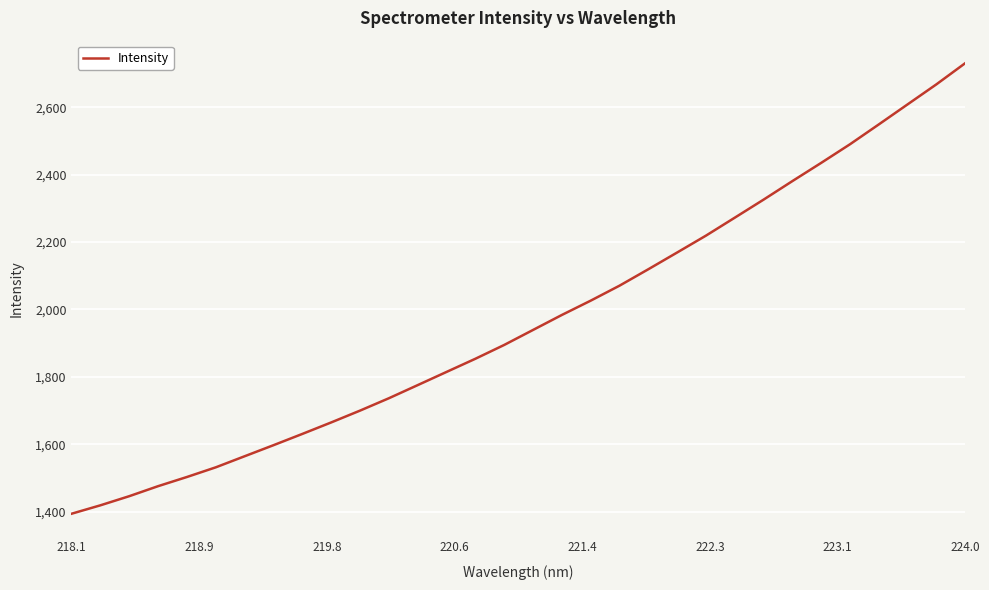

What is the minimum value shown in the chart?

1393.5